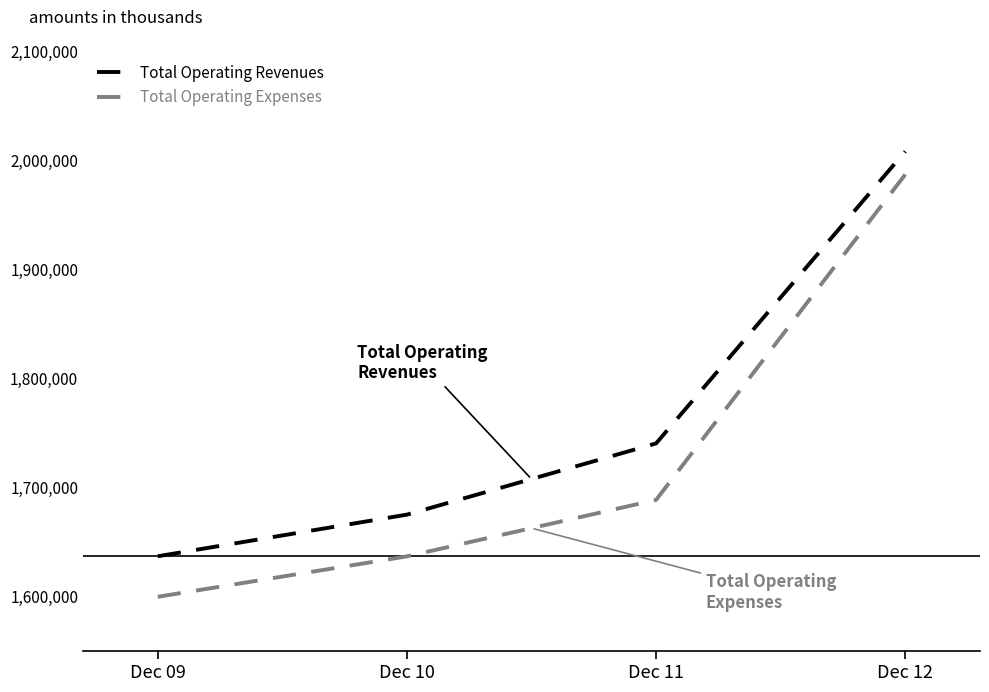

What is the difference between the Total Operating Revenues values at Dec 12 and Dec 10?

332836